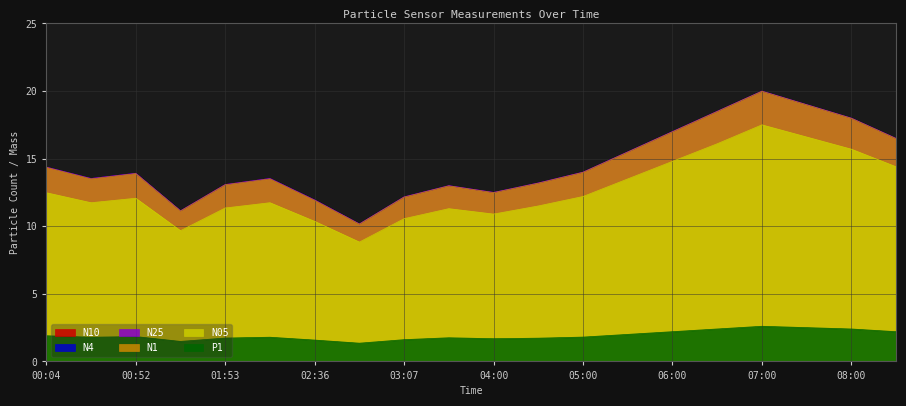

What is the sum of the N10 values at 04:30 and 05:00?

27.2